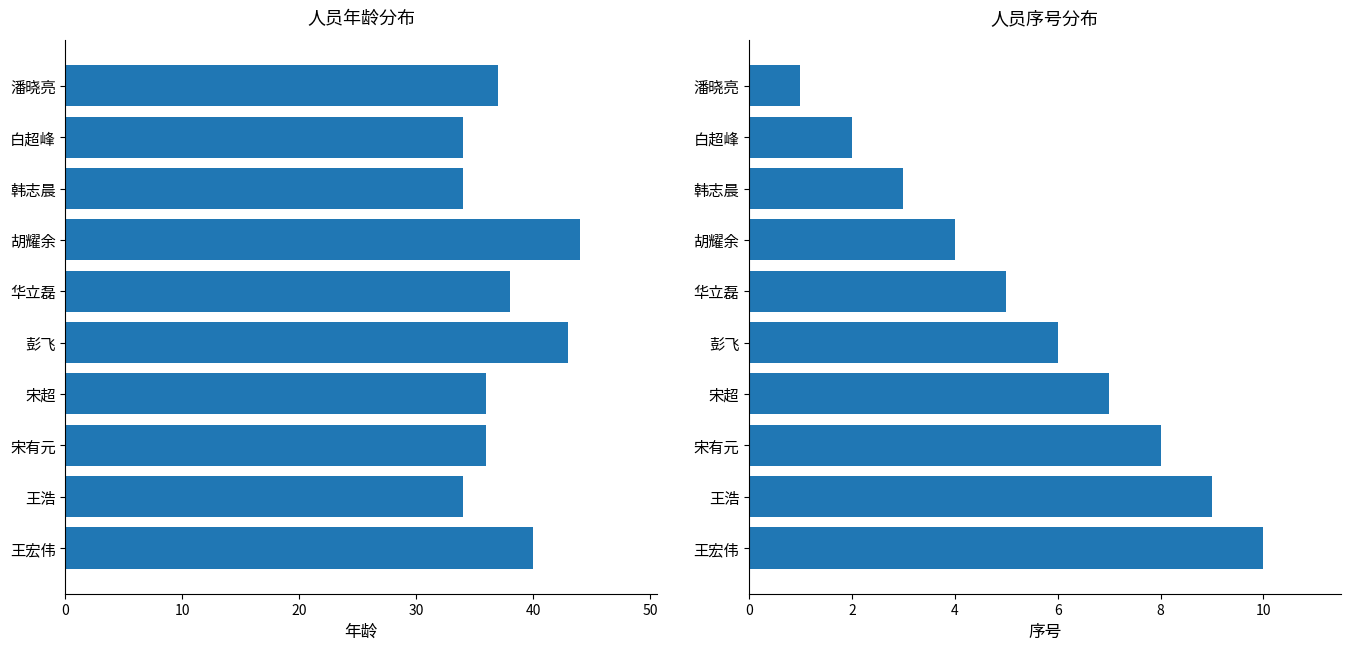

Rank the series by their maximum value, from lowest to highest.

序号, 年龄